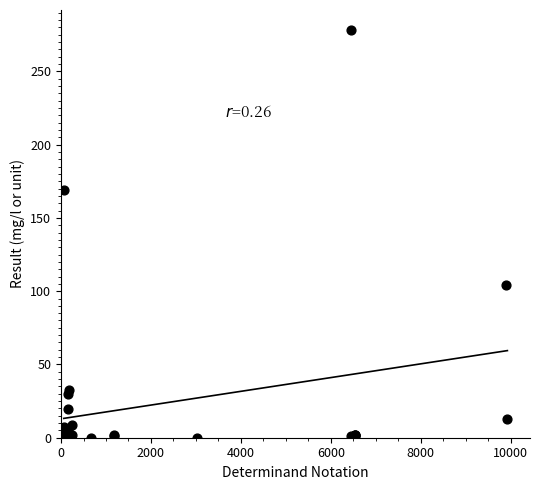

What Y value in the scatter plot is closest to 139?

169.0